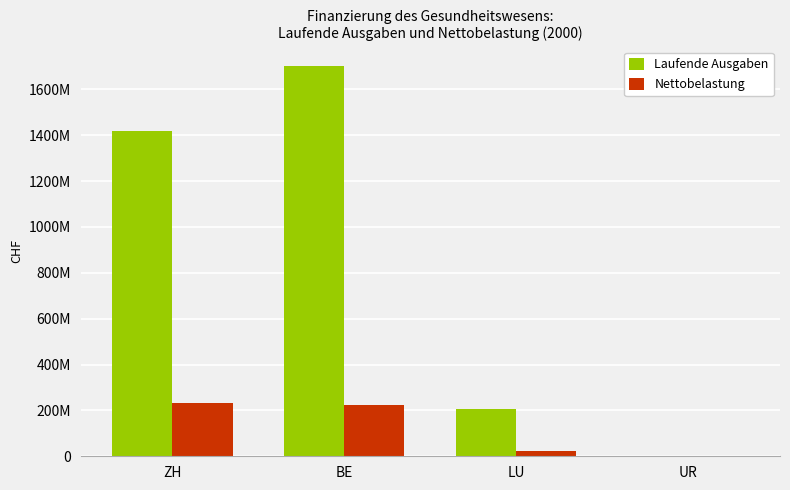

What are all the series names shown in the legend?

Laufende Ausgaben, Nettobelastung